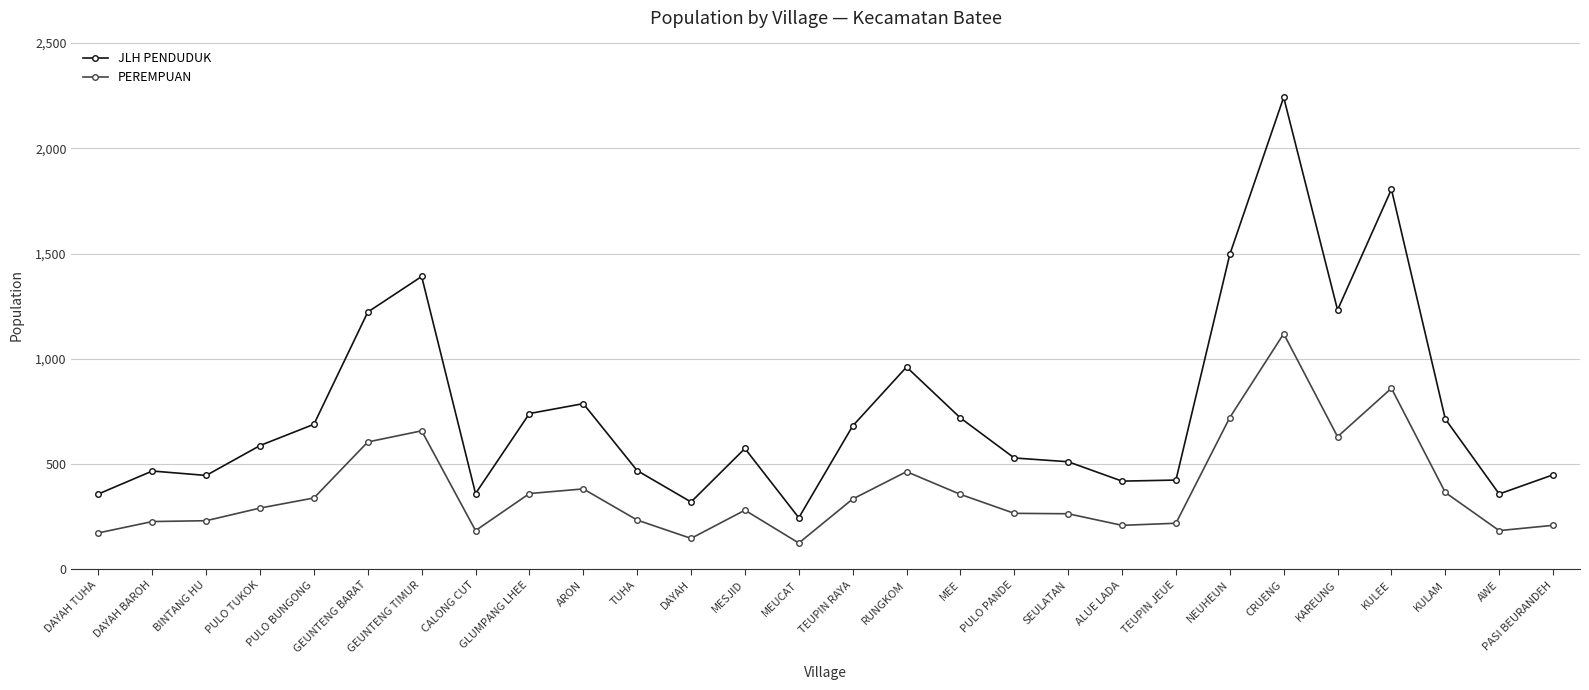

True or false: PEREMPUAN has a value of 605 at GEUNTENG BARAT.

True